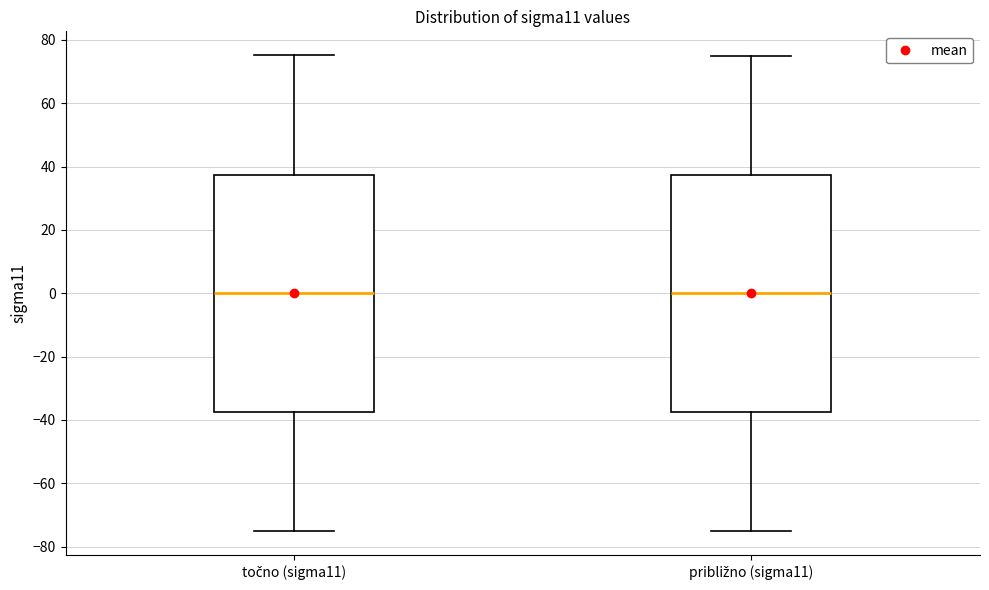

Reading left to right, transcribe this box plot: for each box, give where its median line is, the range the box spans, and where its two whiskers end, as read against the y-axis. The values are not printed on the chart, so give them approximately, as read against the axis.

točno (sigma11): median 0, box -38 to 38, whiskers -76 to 76
približno (sigma11): median 0, box -38 to 38, whiskers -74 to 76